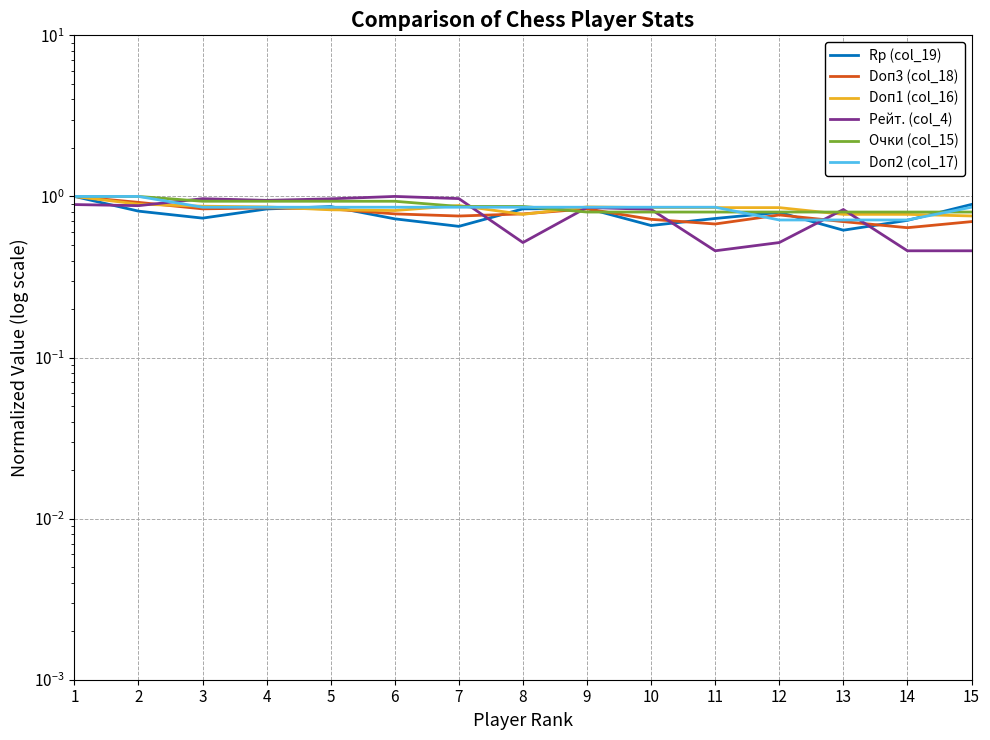

What is the minimum value shown in the chart?

0.5